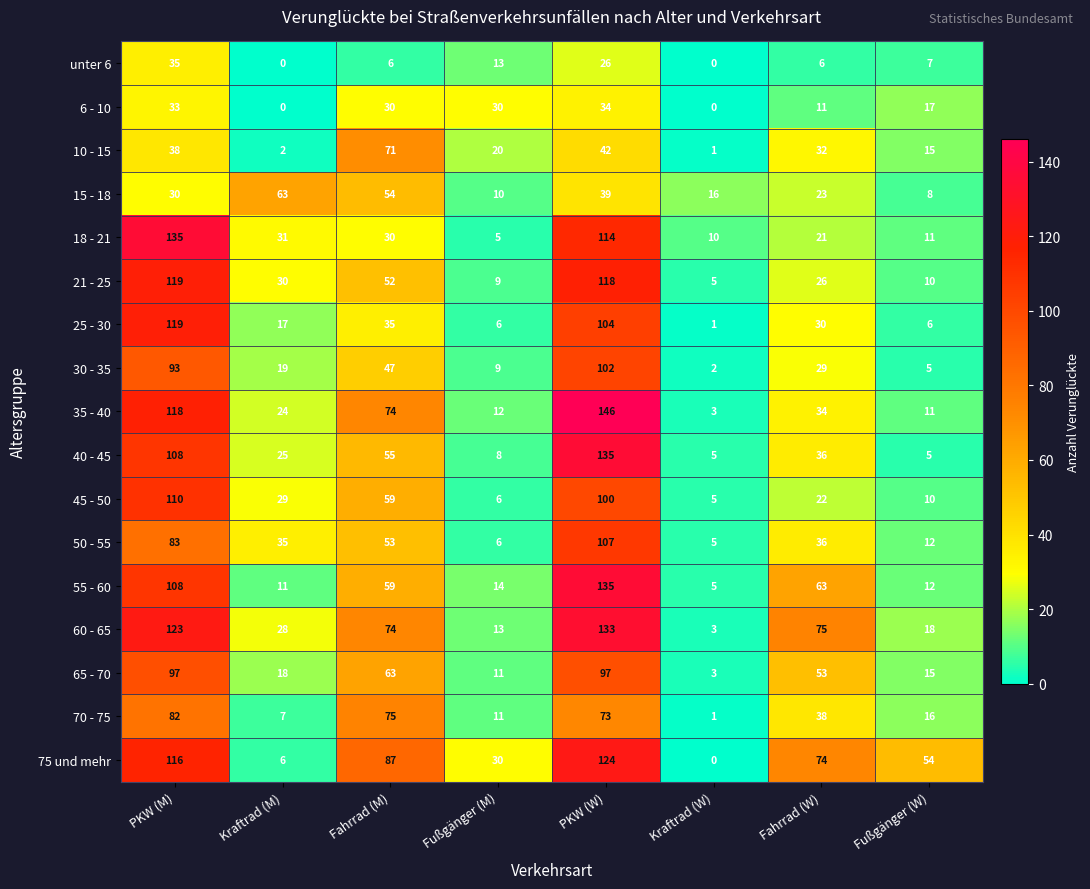

How many values in the 60 - 65 series are below 74?

4